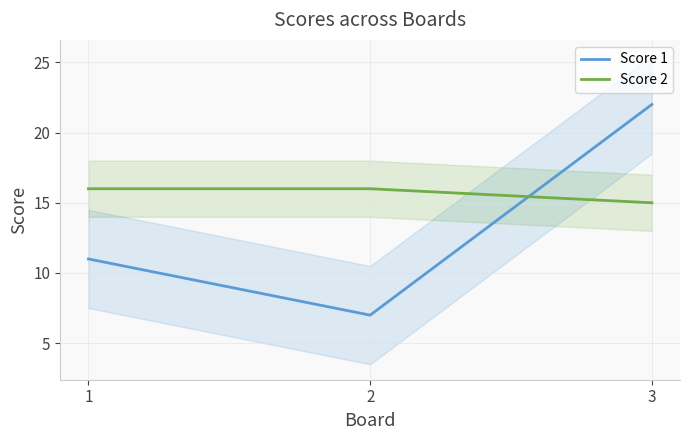

At how many categories does at least one series exceed 12?

3